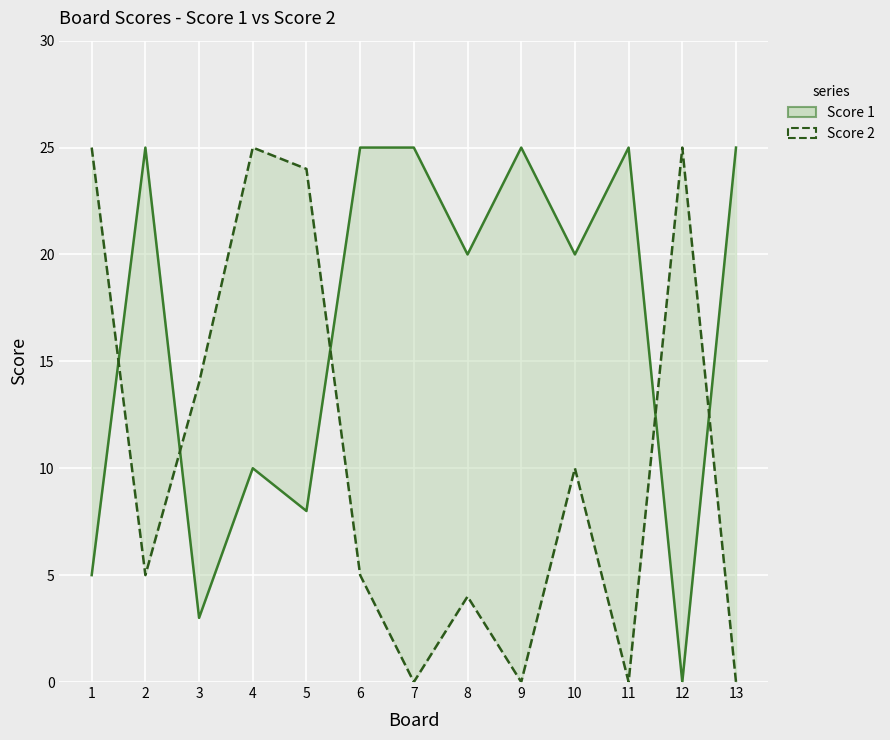

Reading left to right, extract all data points from this chart.

Score 1: 5	25	3	10	8	25	25	20	25	20	25	0	25
Score 2: 25	5	14	25	24	5	0	4	0	10	0	25	0